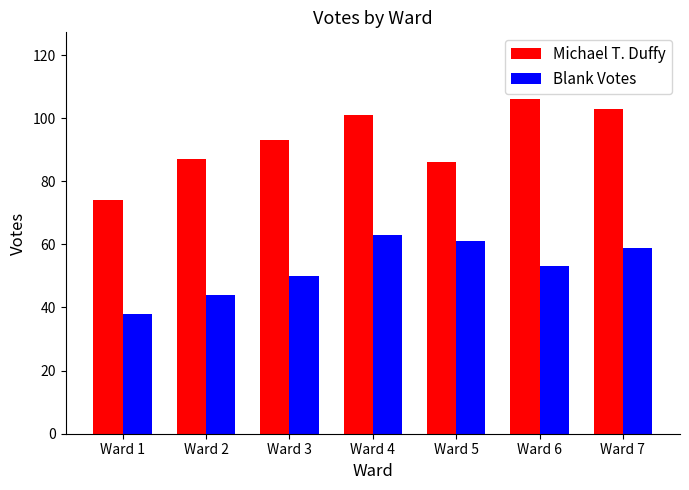

What is the difference between the second highest and second lowest values in the Michael T. Duffy series?

17